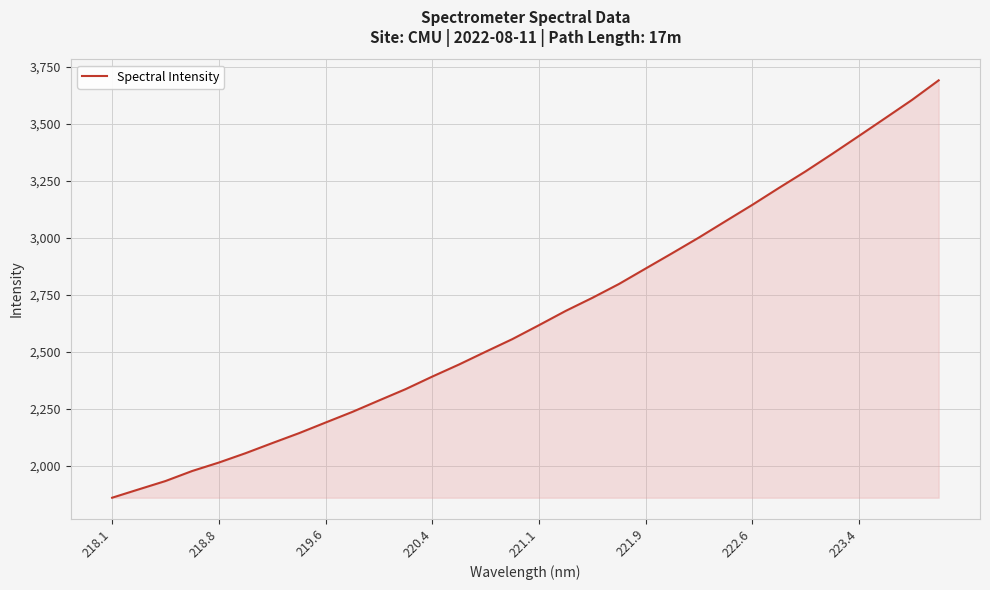

How many distinct data groups are displayed?

1